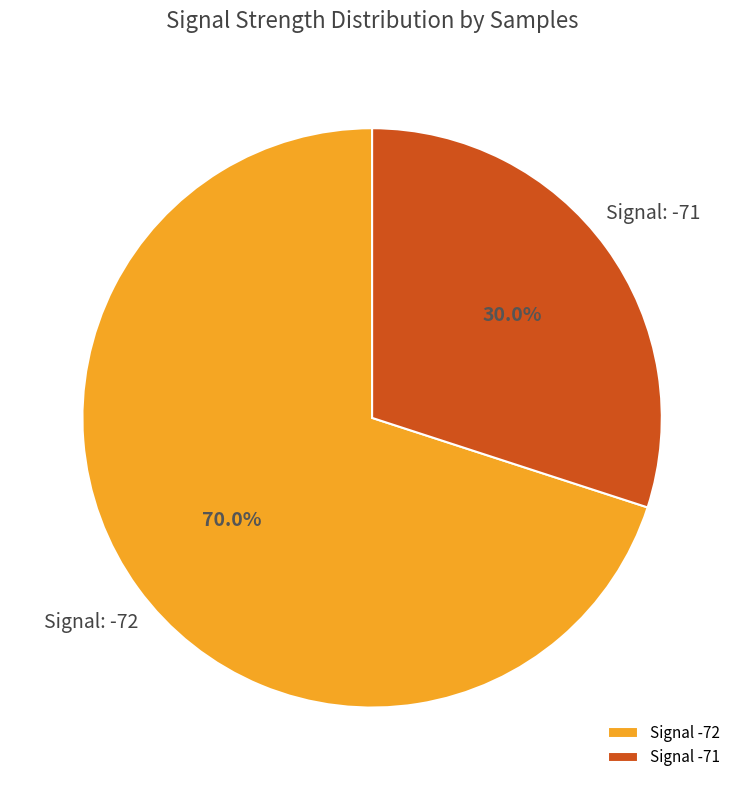

Do Signal -71 and Signal -72 together represent more than half of the pie?

Yes